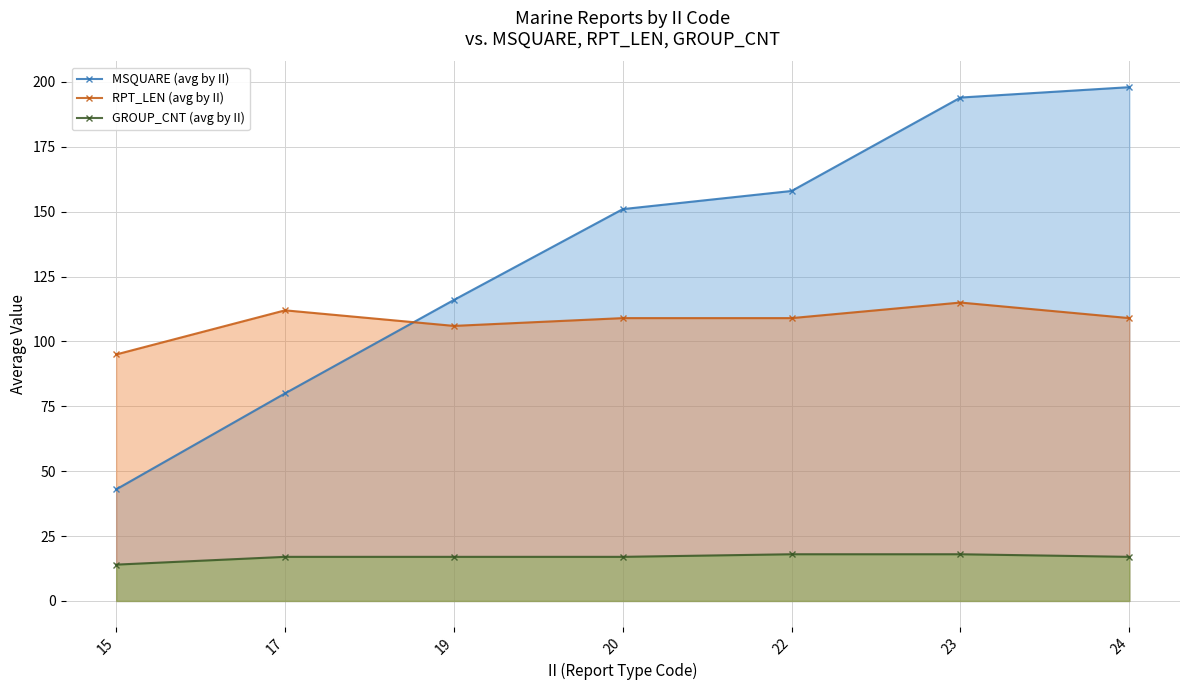

Reading left to right, list all the values displayed in this chart.

MSQUARE (avg by II): 15=43	17=80	19=116	20=151	22=158	23=194	24=198
RPT_LEN (avg by II): 15=95	17=112	19=106	20=109	22=109	23=115	24=109
GROUP_CNT (avg by II): 15=14	17=17	19=17	20=17	22=18	23=18	24=17